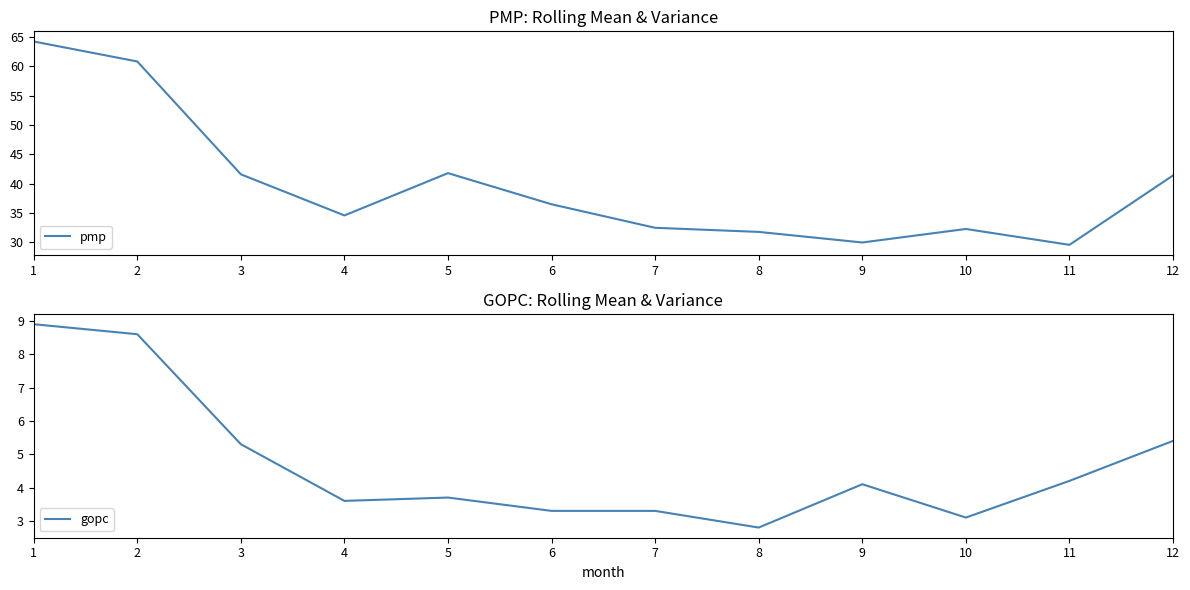

True or false: pmp has more than 2 points higher than both neighbors.

False